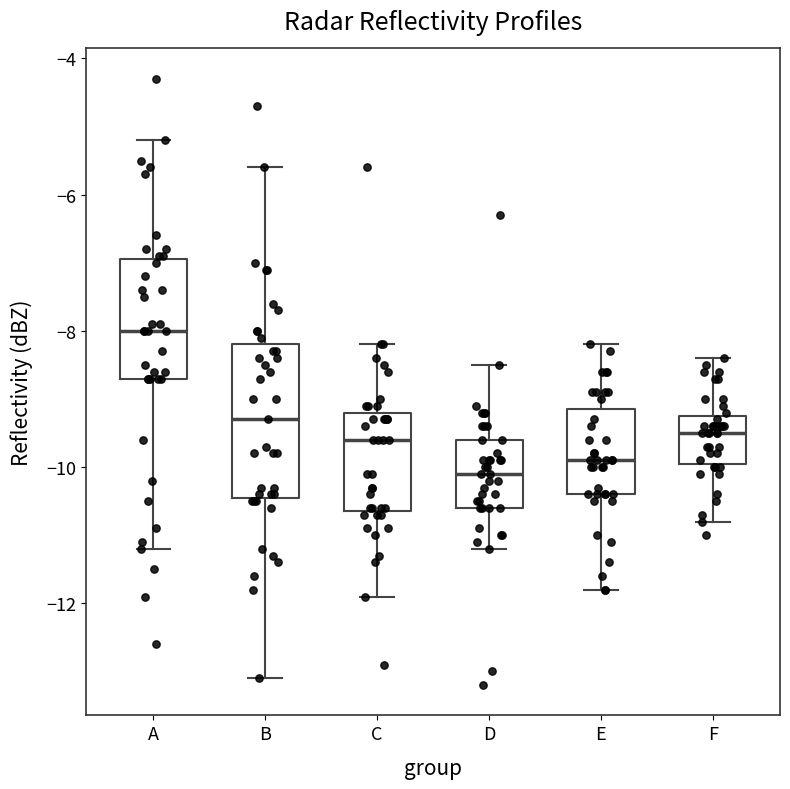

Reading left to right, read every box against the y-axis: the position of its median line, the range the box covers, and the ends of its whiskers. The values are not printed on the chart, so give them approximately, as read against the axis.

A: median -8.0, box -8.6 to -7.0, whiskers -11.2 to -5.2
B: median -9.2, box -10.4 to -8.2, whiskers -13.0 to -5.6
C: median -9.6, box -10.6 to -9.2, whiskers -11.8 to -8.2
D: median -10.0, box -10.6 to -9.6, whiskers -11.2 to -8.4
E: median -9.8, box -10.4 to -9.2, whiskers -11.8 to -8.2
F: median -9.4, box -10.0 to -9.2, whiskers -10.8 to -8.4